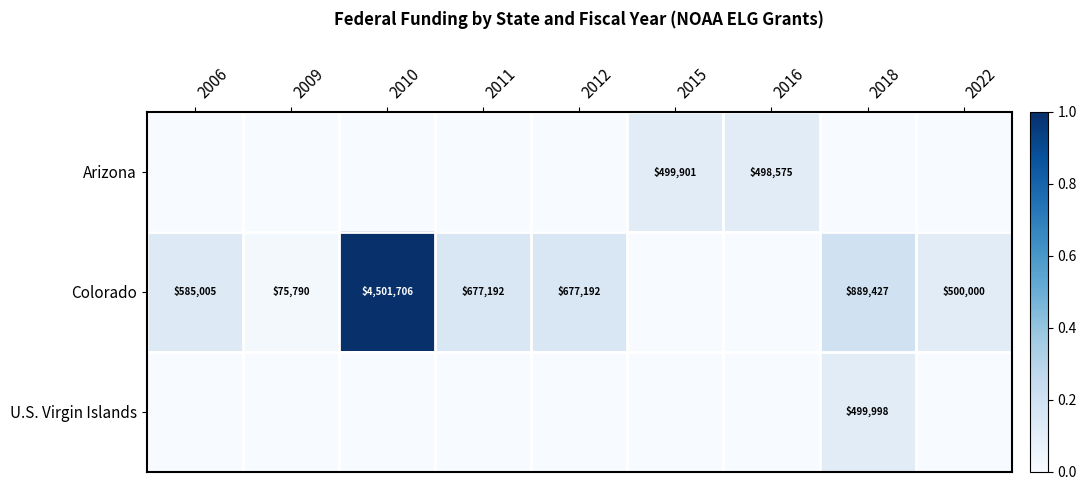

Is it true that Colorado equals 0.2 at 2006?

False